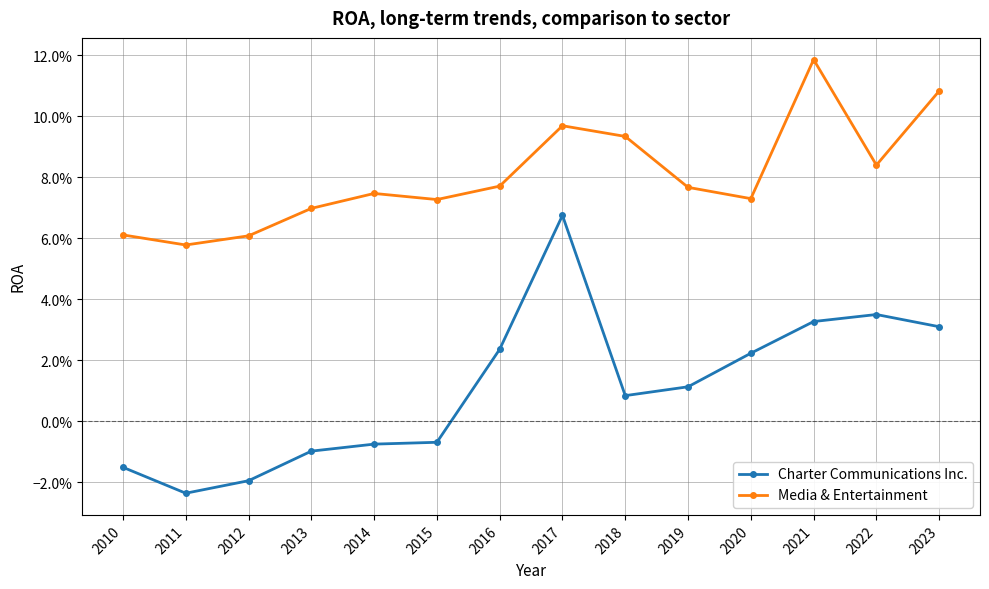

Is this an area chart (filled region under the line)?

No